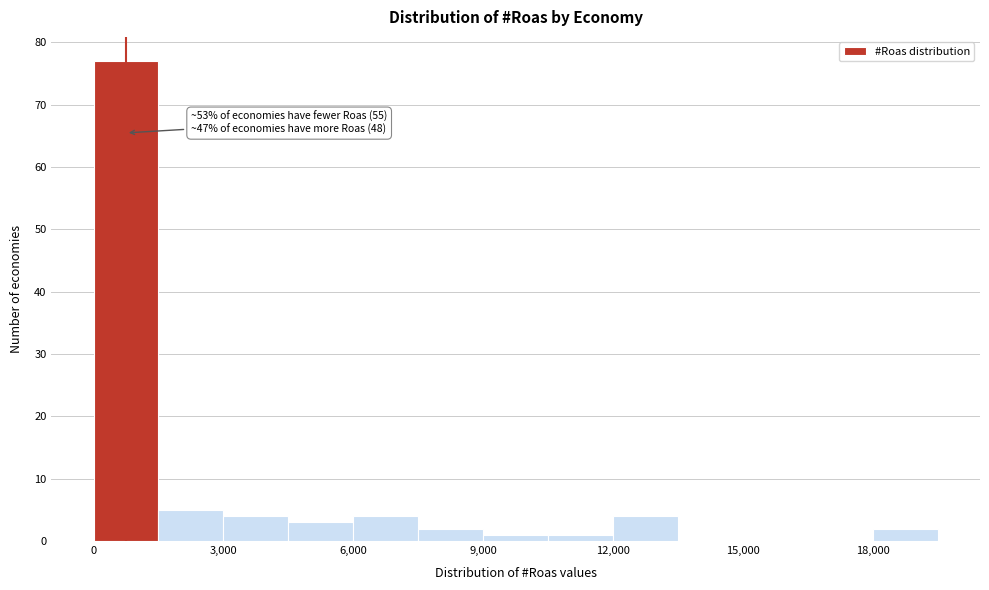

Around what value on the x-axis is the tallest bar? Give the approximate position of its centre, as read against the axis.

1000